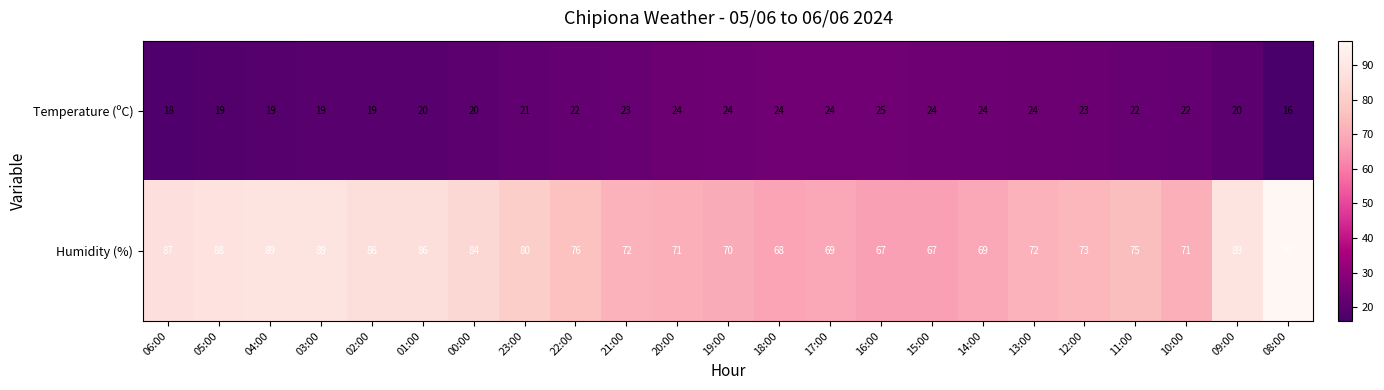

At 21:00, list the series in order from smallest to largest.

Temperature (ºC), Humidity (%)